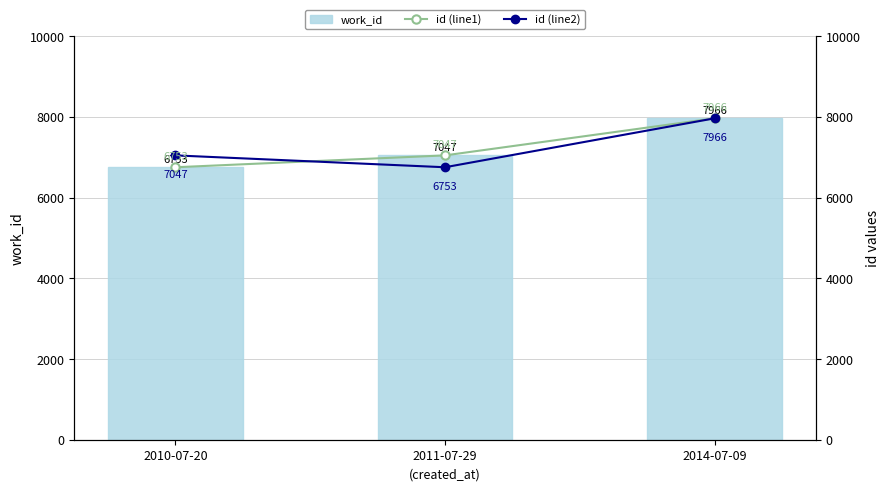

What is the sum of the id (line2) values at 2010-07-20 and 2014-07-09?

15013